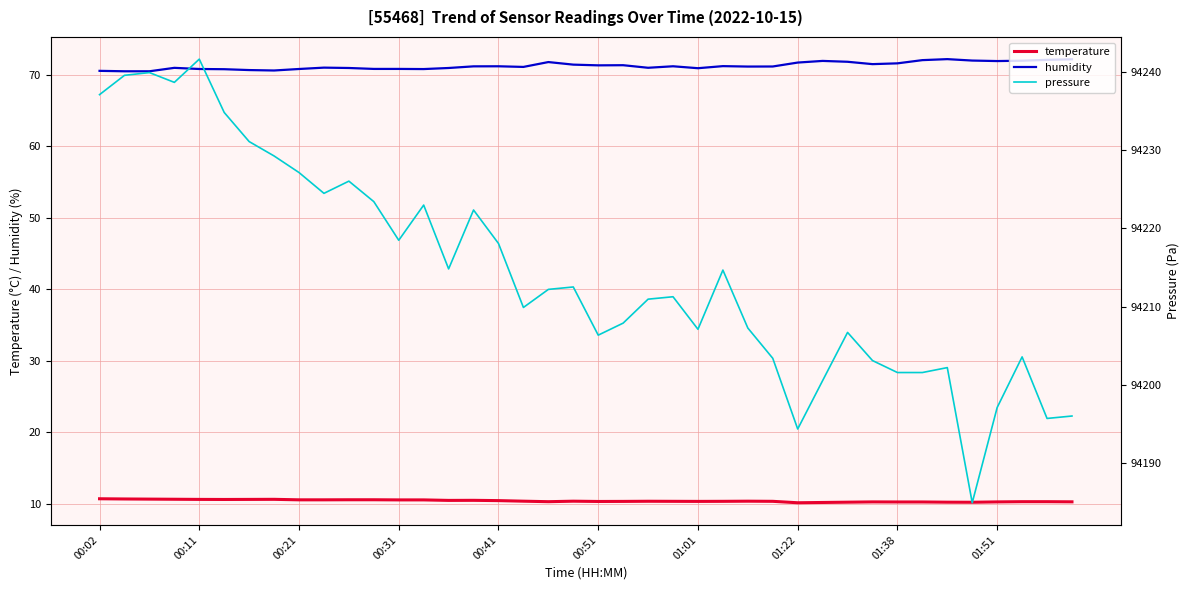

Count the number of data series in this chart.

3